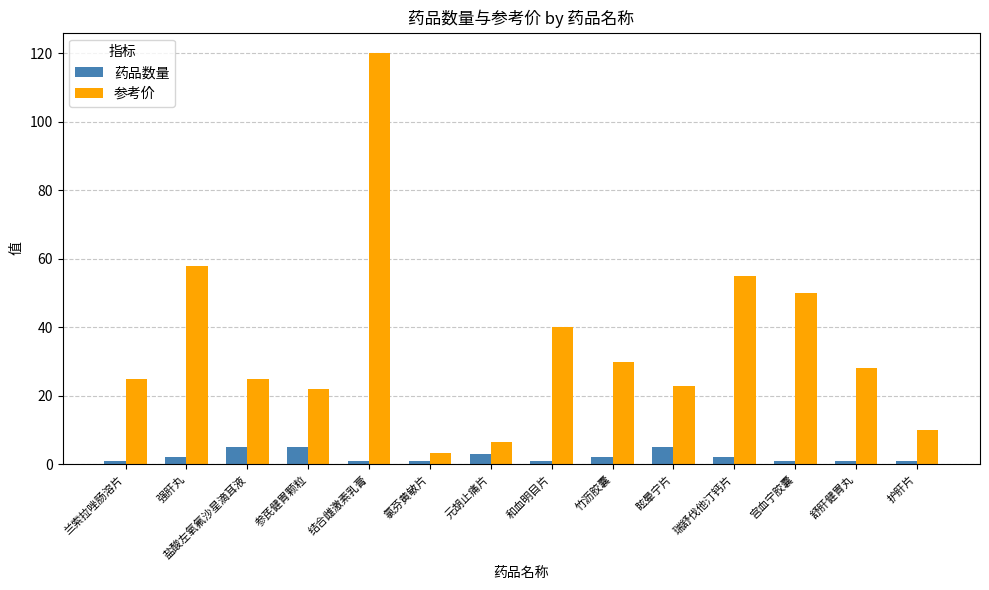

The value of 参考价 at 竹沥胶囊 is 30.0. True or false?

True